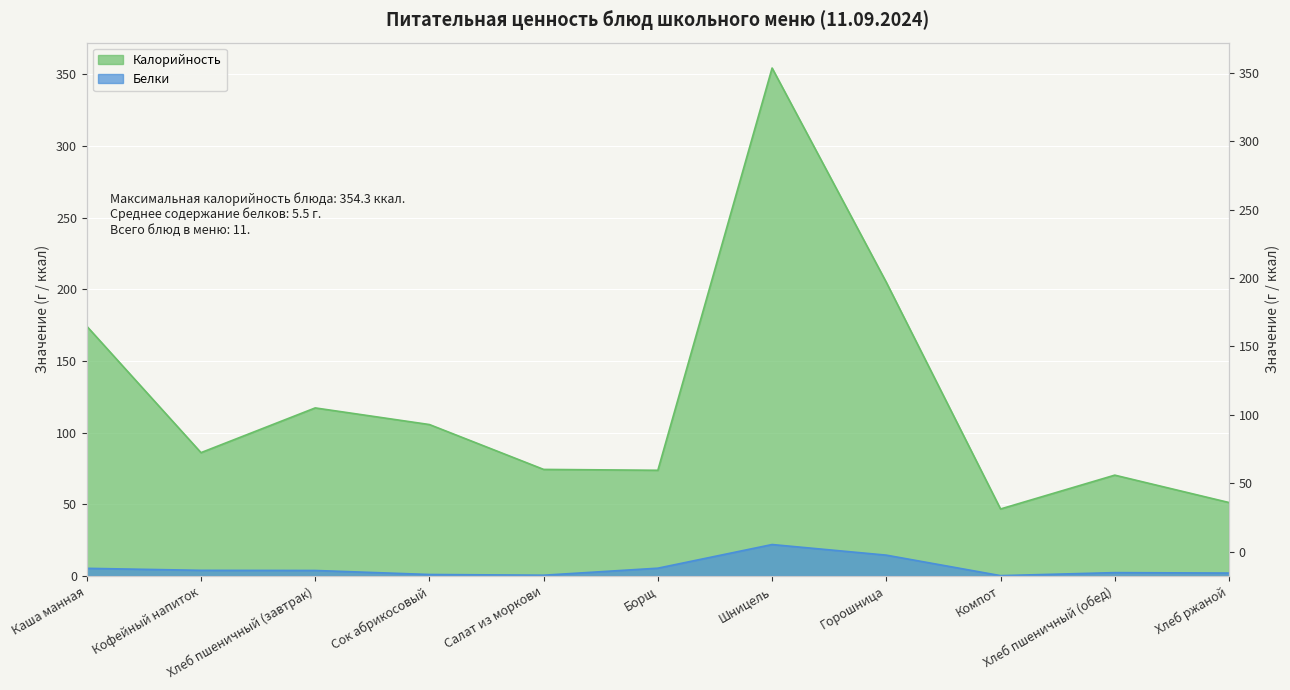

At which category does Калорийность reach its first local valley?

Кофейный напиток